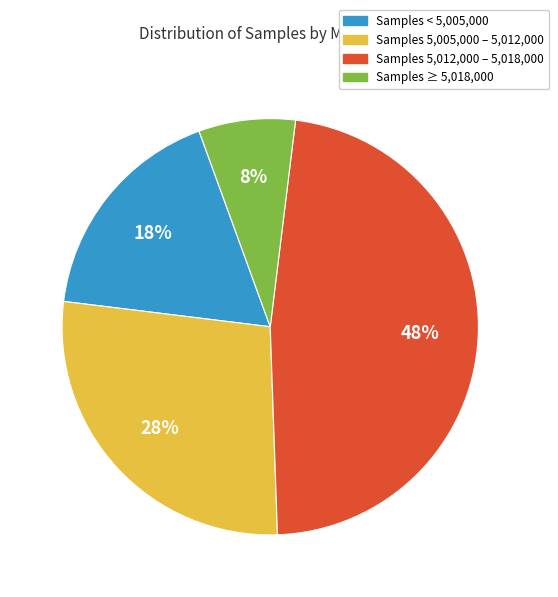

To the nearest percent, what is the difference between the largest and smallest slice percentages?

40%